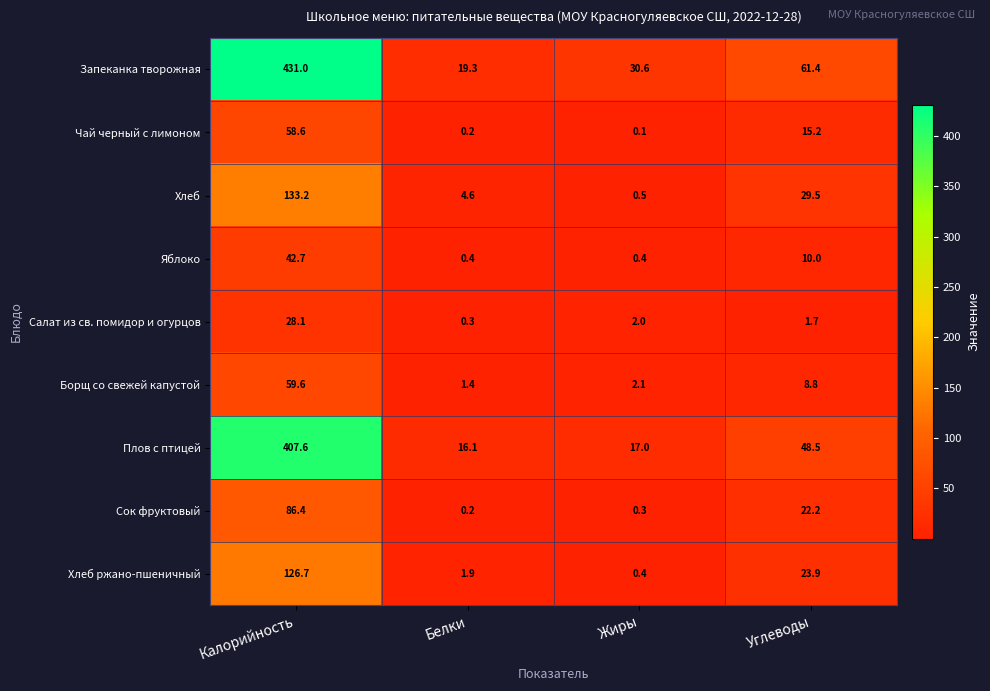

Is the value of Хлеб at Жиры greater than the value of Яблоко at Углеводы?

No